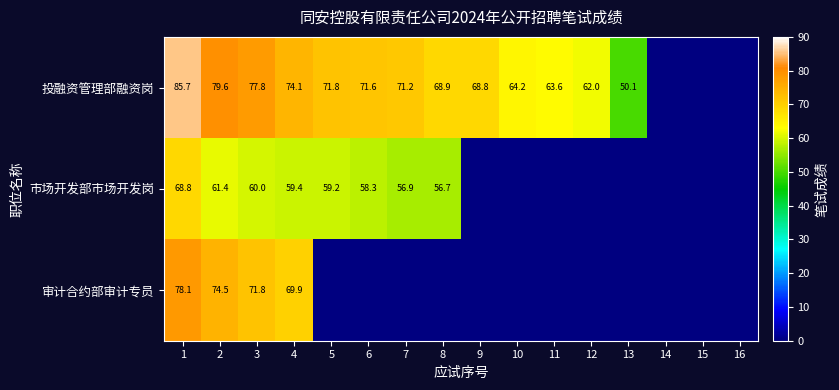

The value of 市场开发部市场开发岗 at 2 is 23.0. True or false?

False